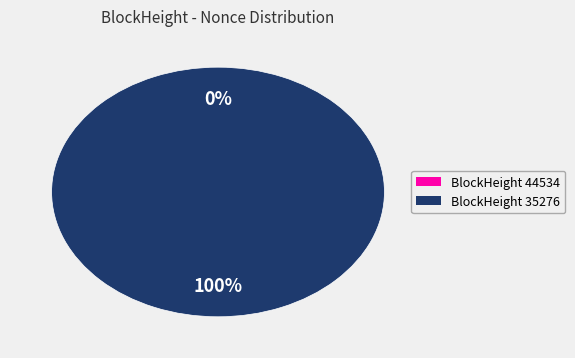

To the nearest percent, what is the difference between the largest and smallest slice percentages?

100%